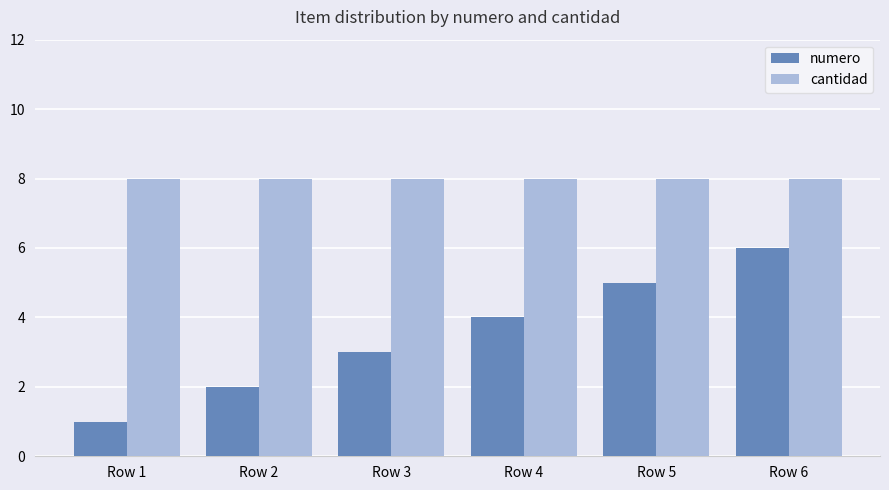

Is the value of cantidad at Row 5 greater than the value of numero at Row 3?

Yes